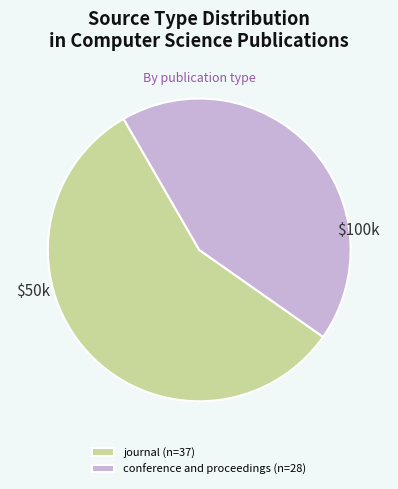

Which category accounts for the majority?

journal